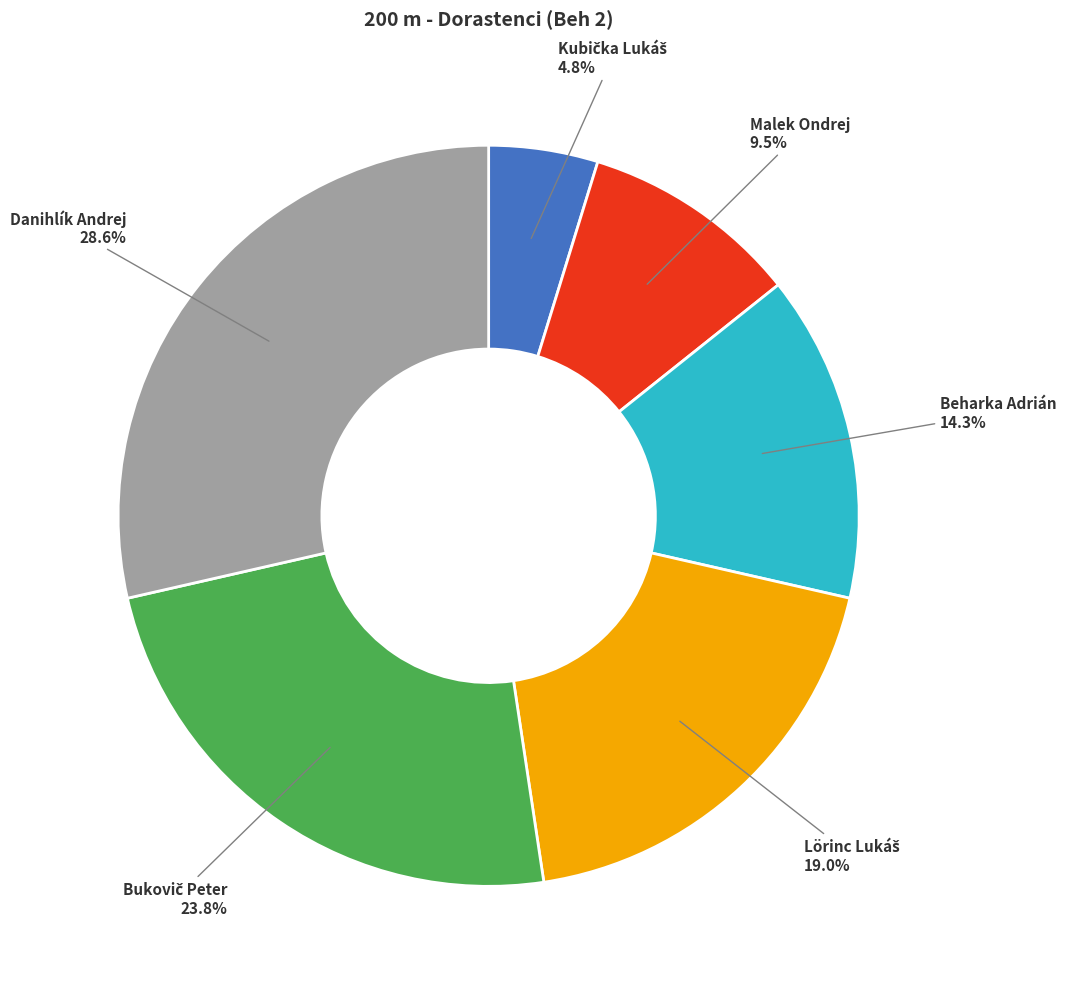

Which category has the biggest portion of the pie?

Danihlík Andrej